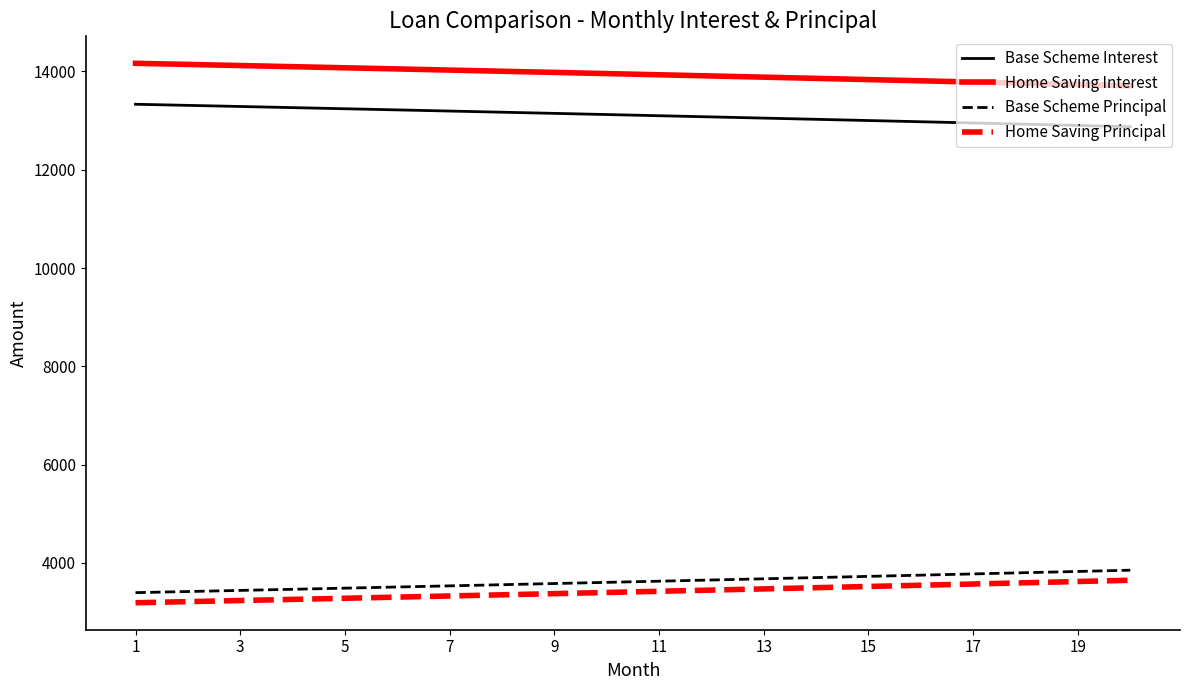

What is the smallest value displayed?

3189.8